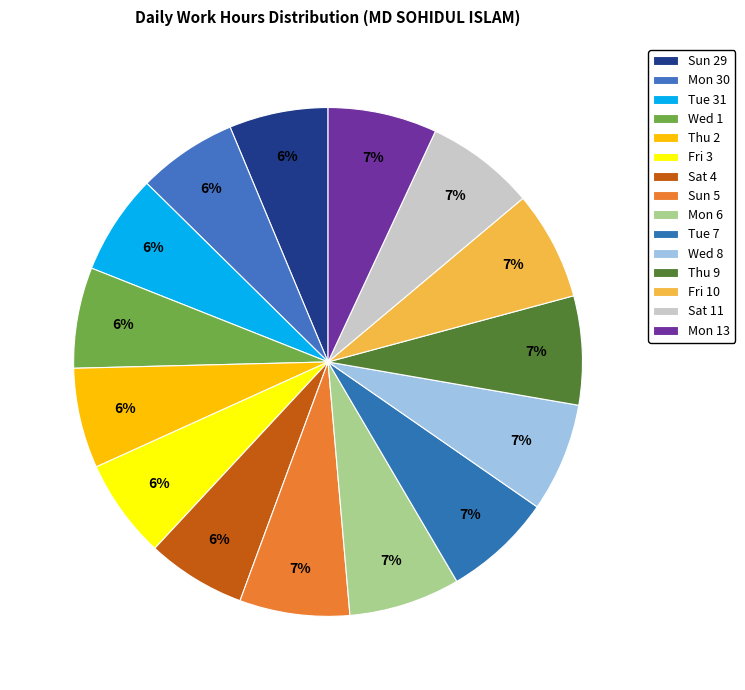

To the nearest percent, what portion does Wed 1 represent?

6%